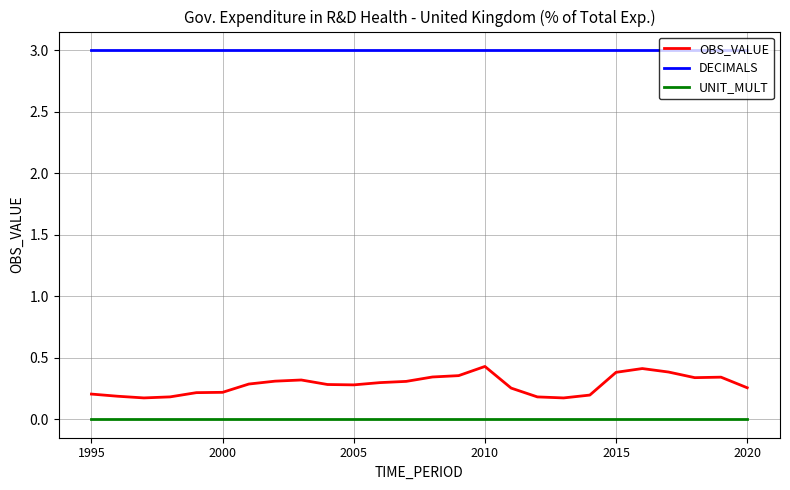

Which series has the largest total across all categories?

DECIMALS